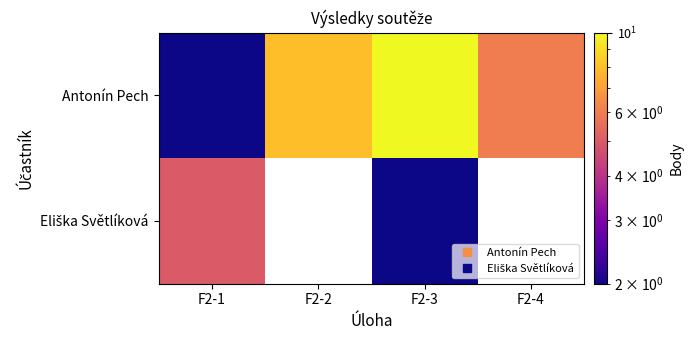

Which category has the highest value in the Antonín Pech series?

F2-3